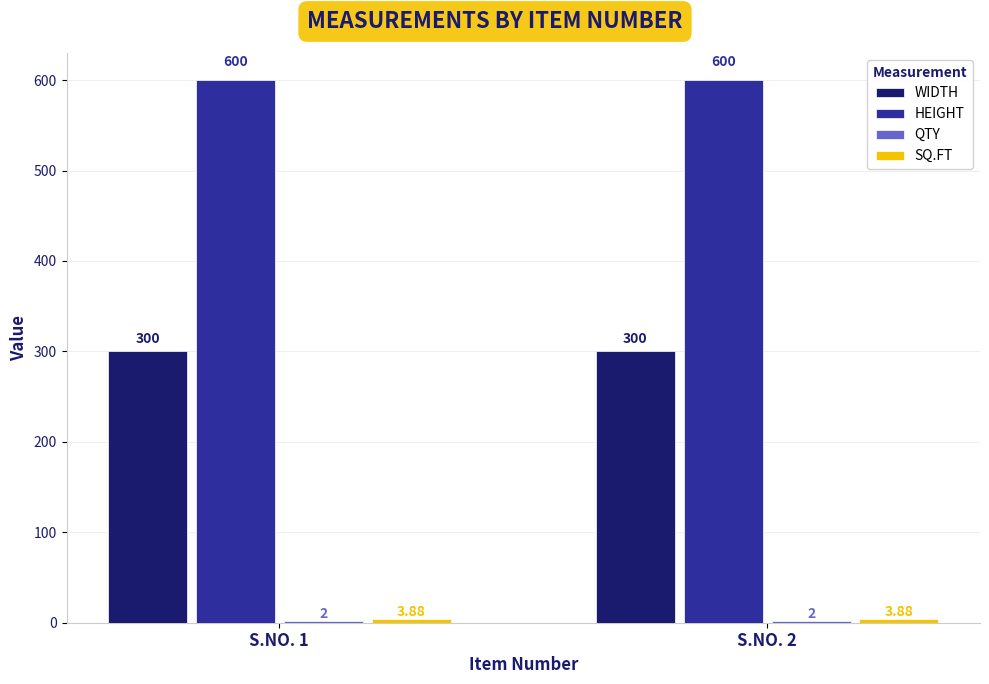

Does the chart contain stacked bars?

No